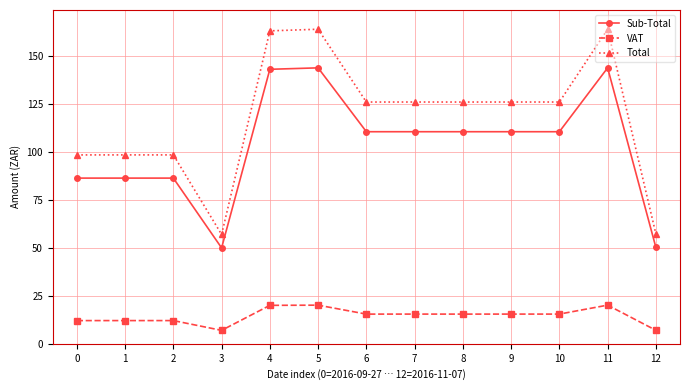

What is the difference between the maximum and minimum values in the VAT series?

13.1